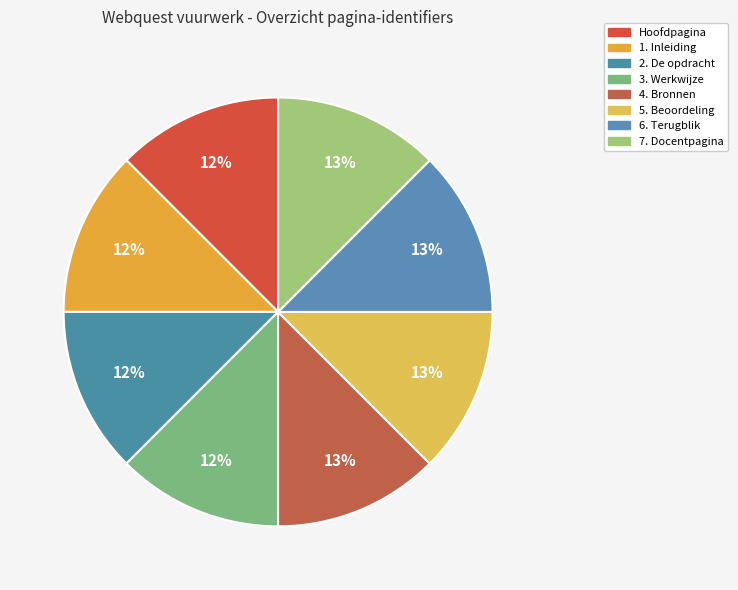

True or false: 6. Terugblik accounts for 13% of the total.

True